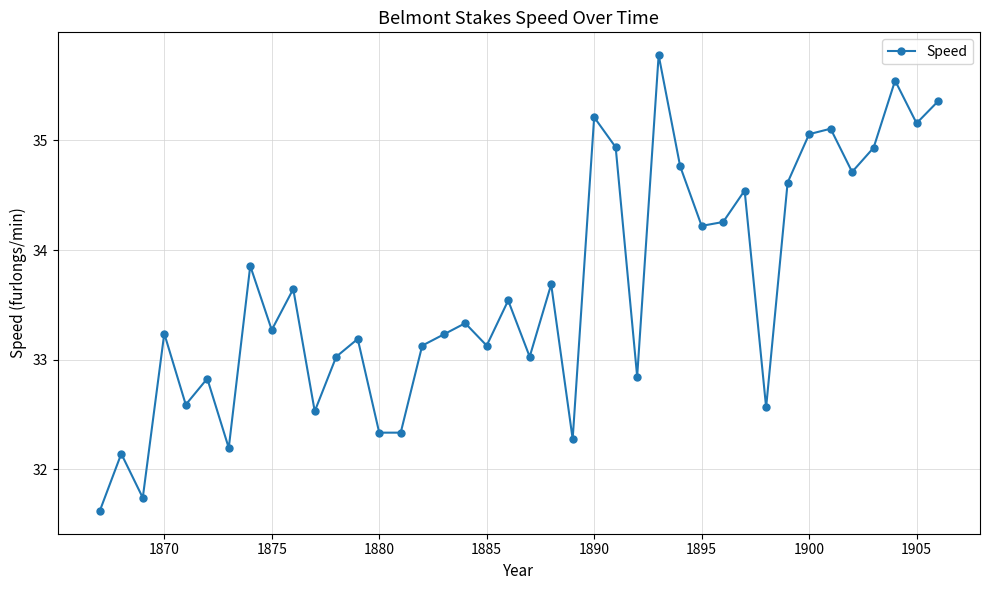

How many points are higher than both their immediate neighbors (excluding endpoints)?

14